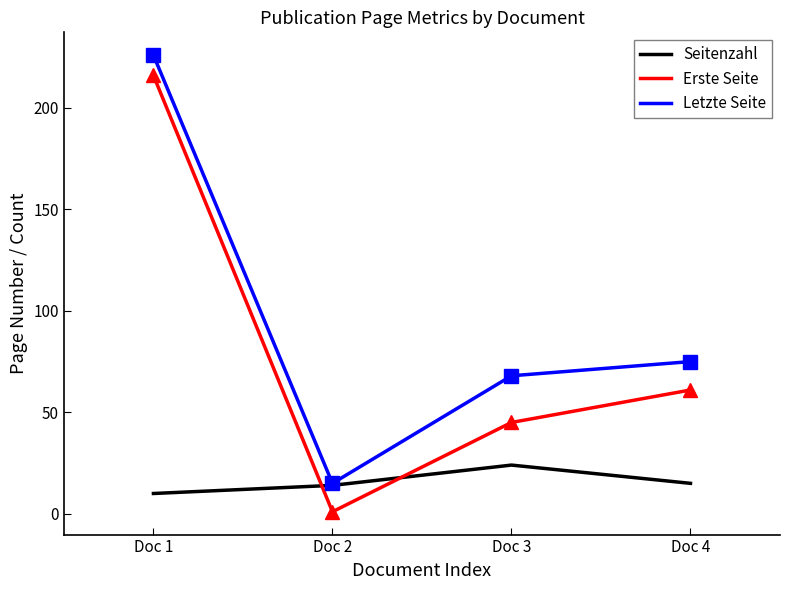

At which category is the sum across all series the highest?

Doc 1